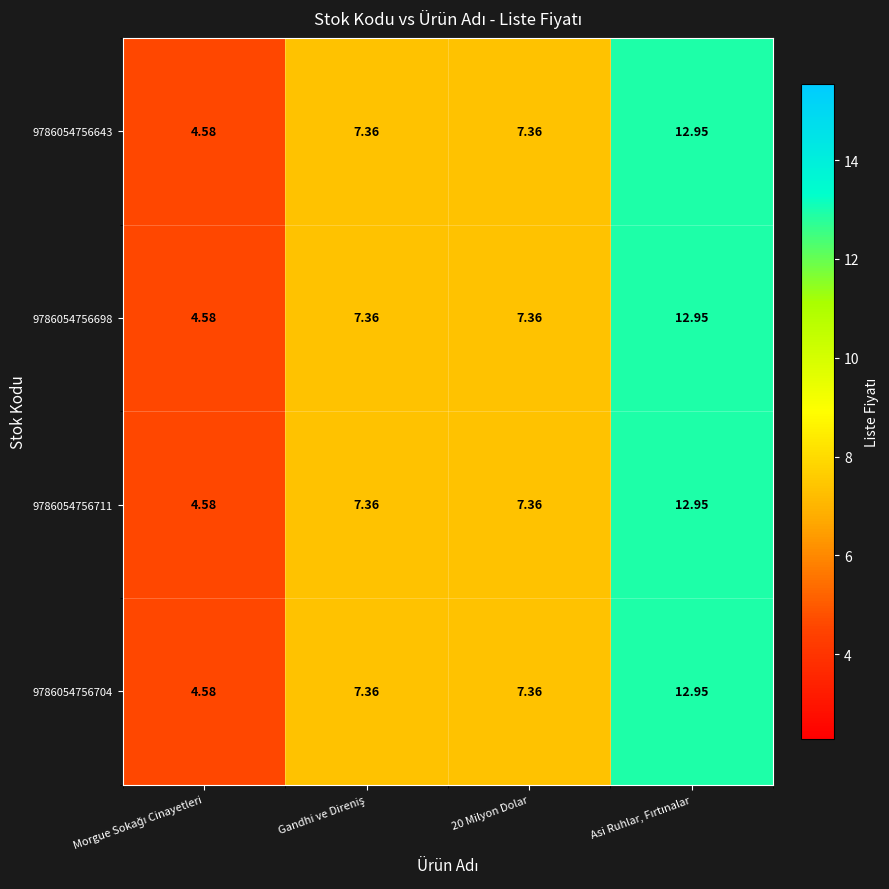

How many data points does each series have?

4